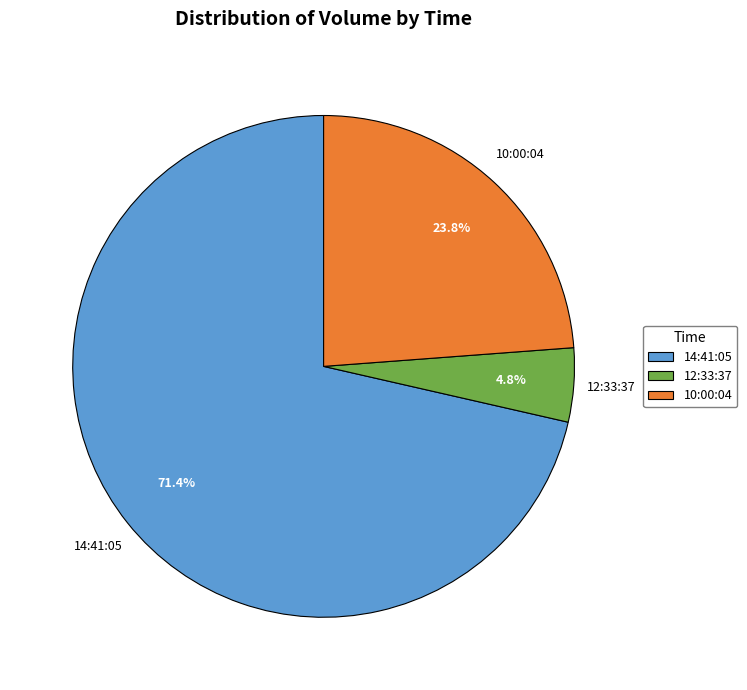

Count the number of slices in the pie.

3